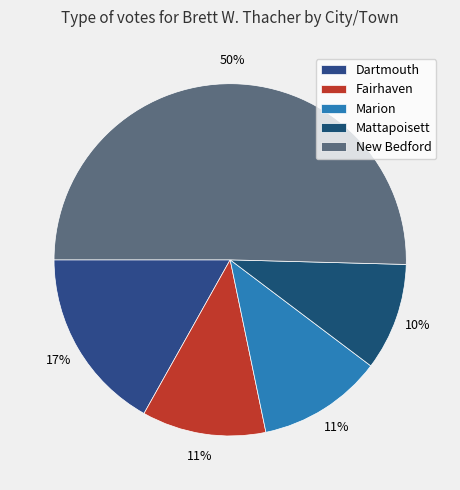

To the nearest percent, what percentage of the pie is Mattapoisett?

10%